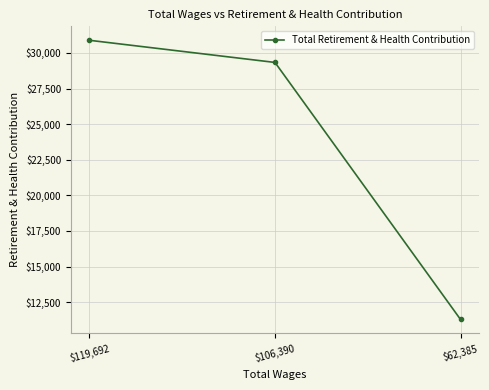

What is the value of the 1st point from the left?

30888